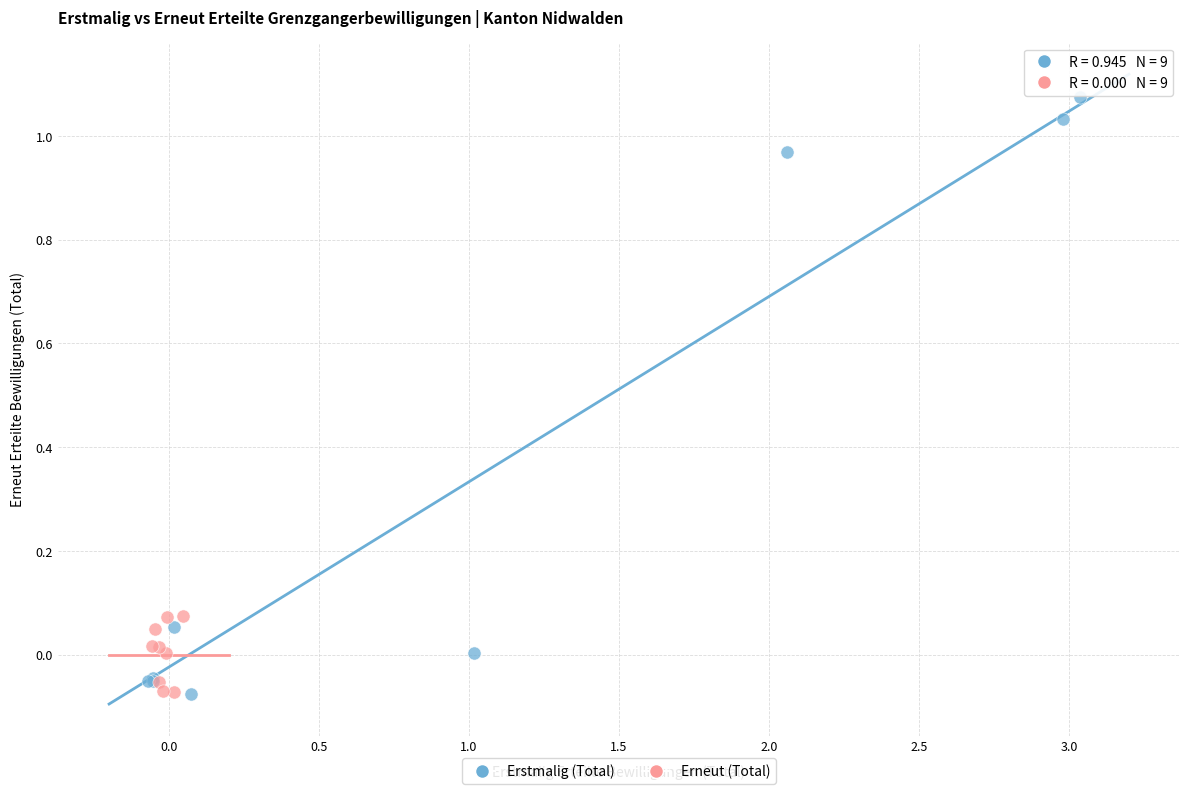

Which series reaches the maximum Y coordinate?

Erstmalig (Total)